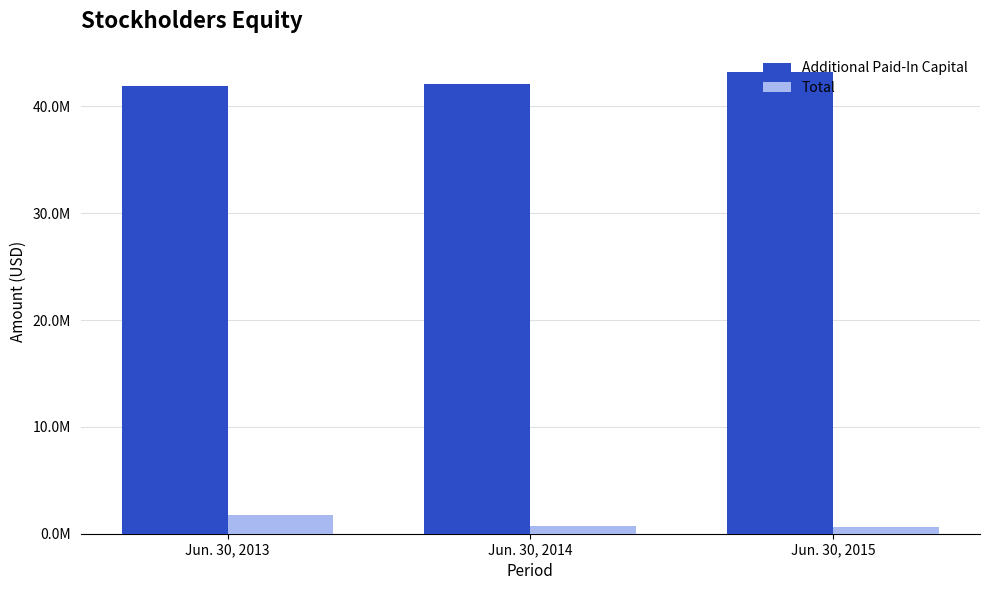

What is the greatest value displayed?

43232500